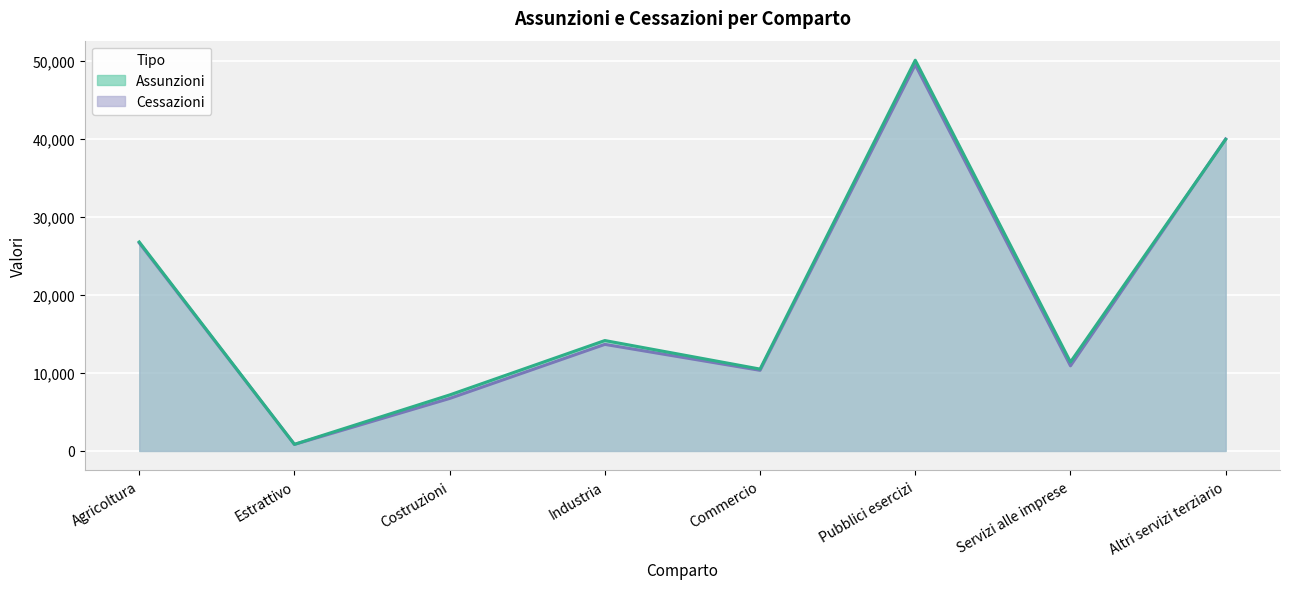

Reading right to left, extract all data points from this chart.

Assunzioni: 39925	11393	50075	10491	14148	7176	846	26780
Cessazioni: 39982	10907	49497	10331	13657	6726	837	26664